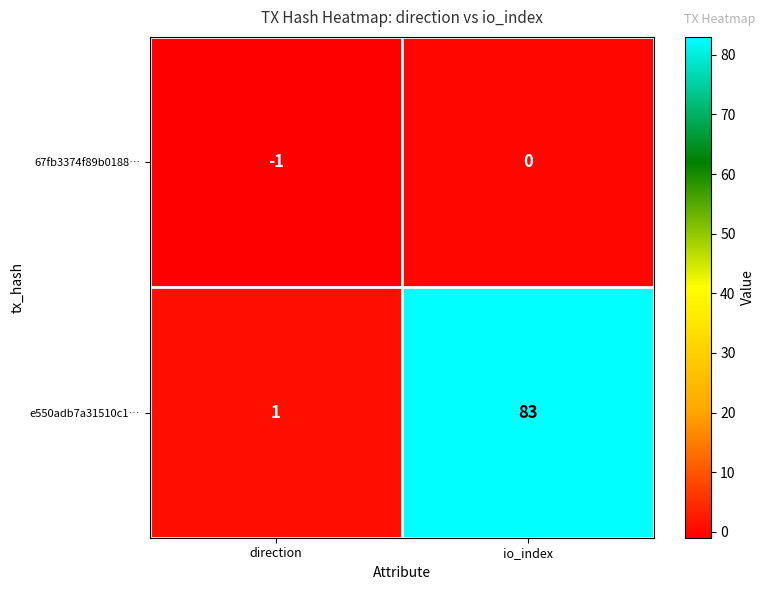

Is it true that 67fb3374f89b0188… equals 0 at io_index?

True